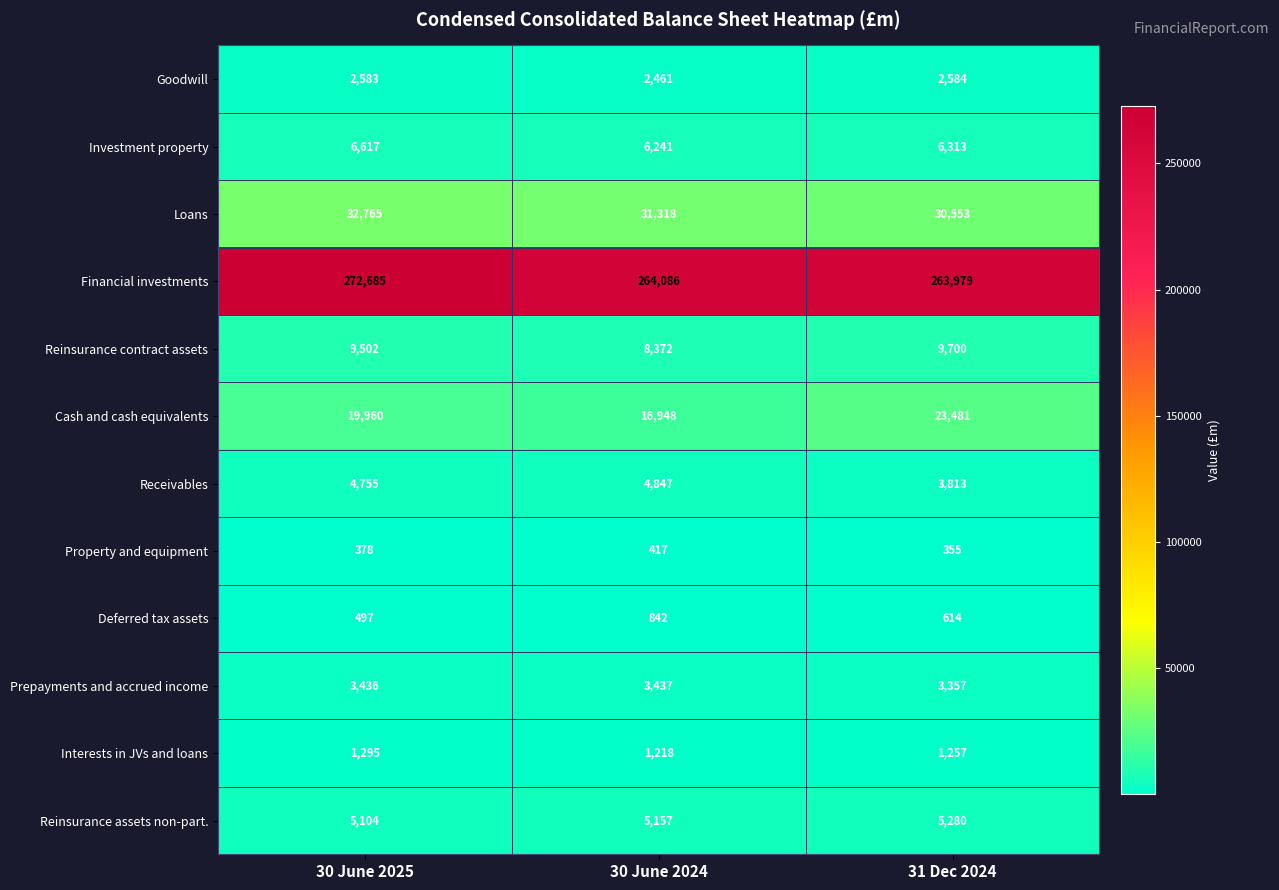

The Interests in JVs and loans series shows 2074 at 30 June 2024. True or false?

False